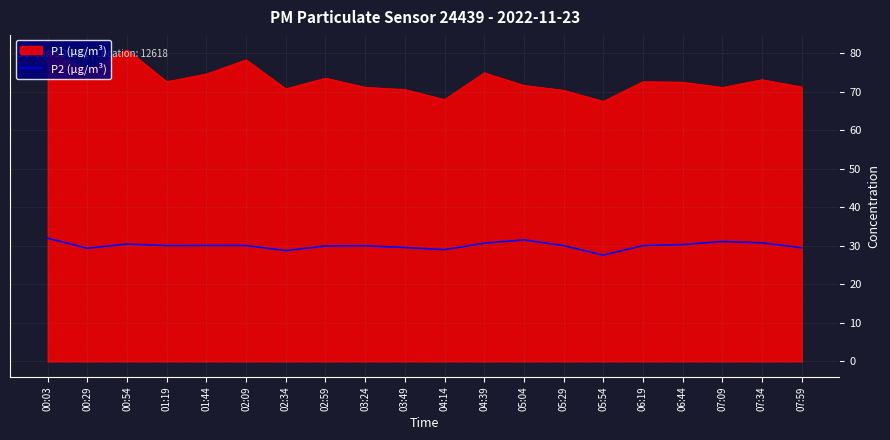

What is the difference between the maximum and minimum values?

4.4